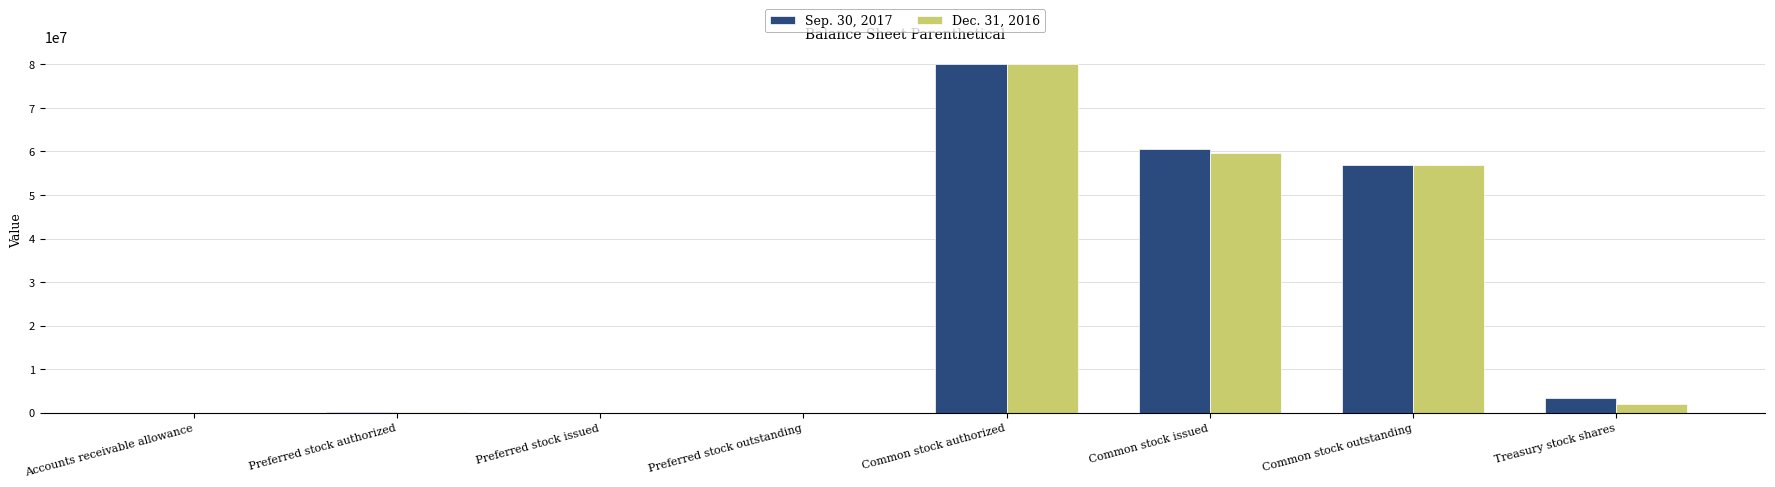

How many categories are shown in the chart?

8